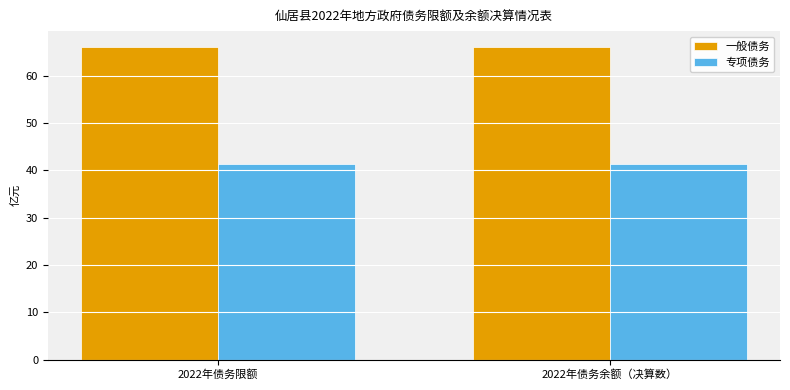

What is the difference between the highest and lowest values at 2022年债务限额?

24.7